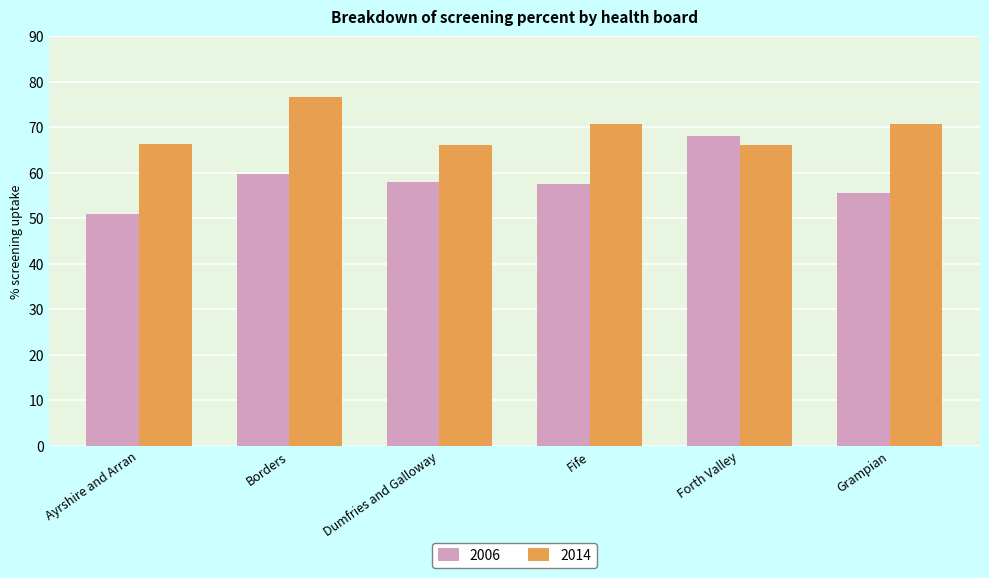

How many data points in 2006 are less than 57?

2